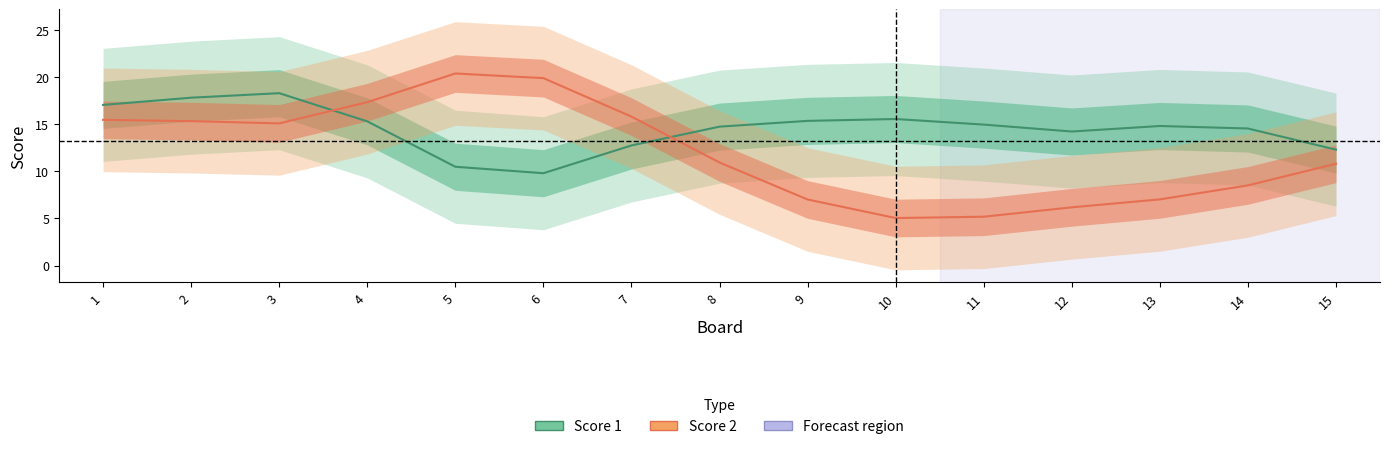

Is this an area chart (filled region under the line)?

No